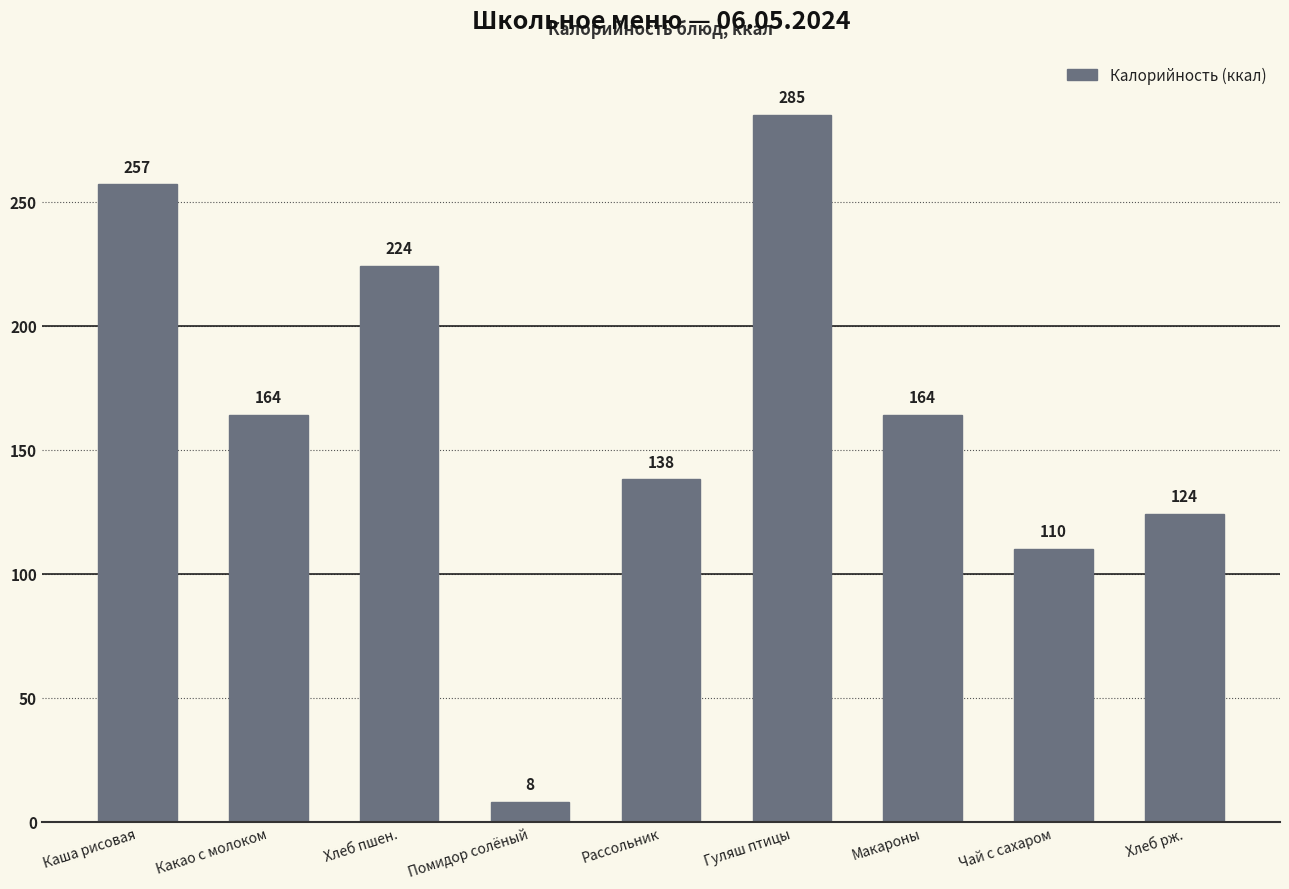

Reading right to left, transcribe all the data shown in this chart.

Хлеб рж.=124	Чай с сахаром=110	Макароны=164	Гуляш птицы=285	Рассольник=138	Помидор солёный=8	Хлеб пшен.=224	Какао с молоком=164	Каша рисовая=257